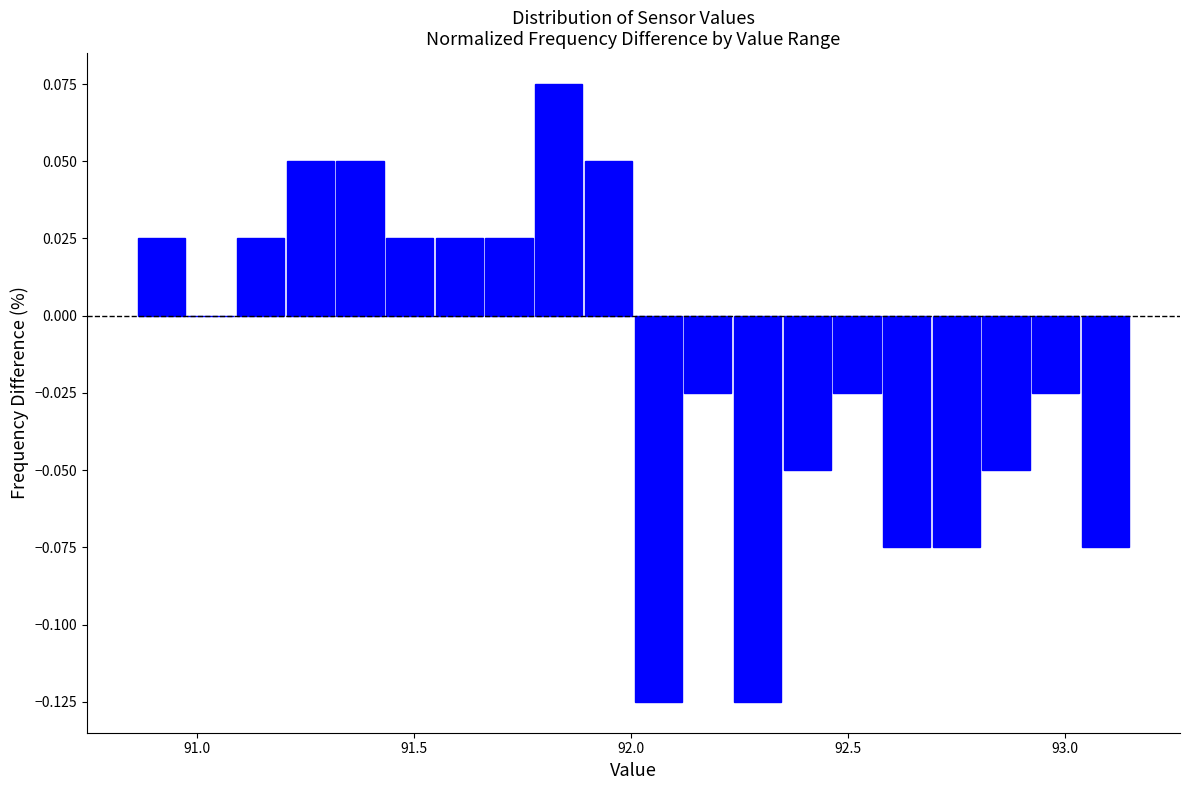

Read against the x-axis, roughly where is the centre of the tallest bar?

91.85